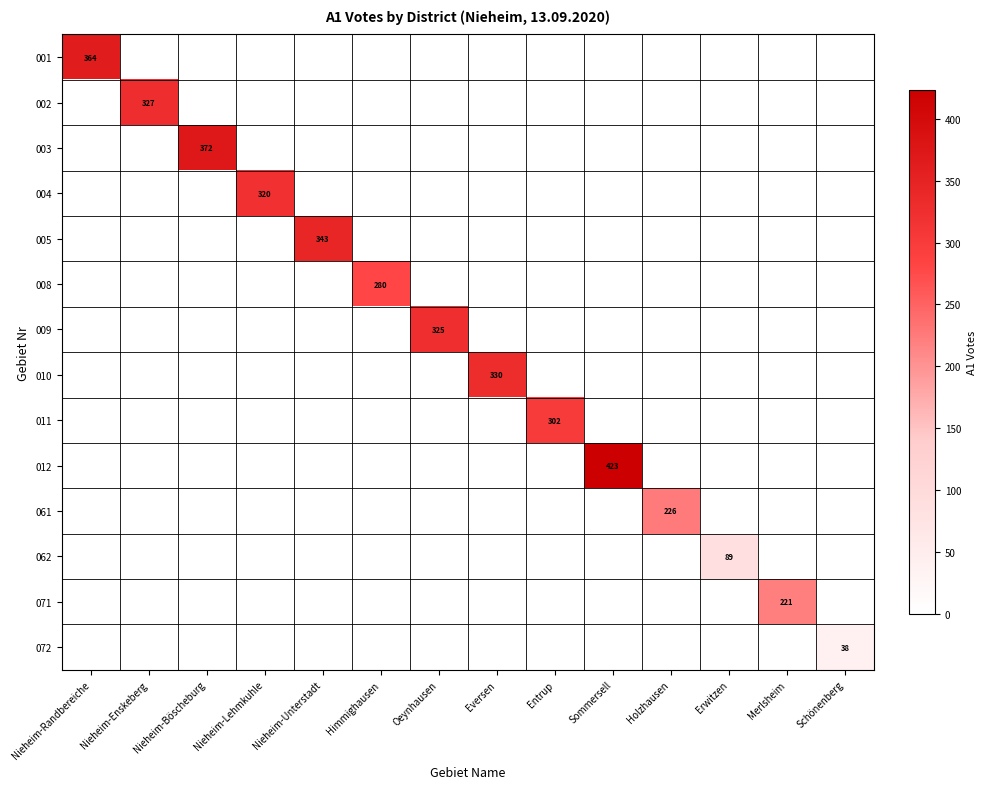

What is the total value across all series at Oeynhausen?

325